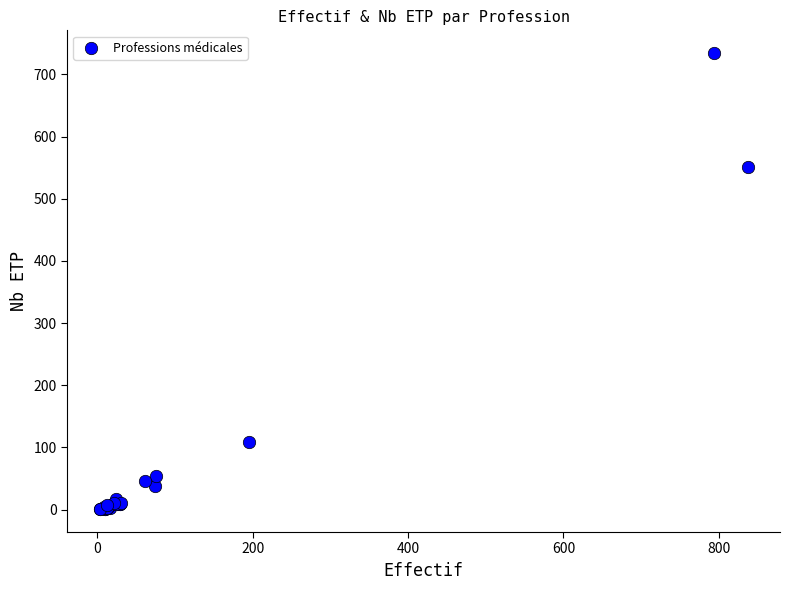

What Y value in the scatter plot is closest to 367?

551.5